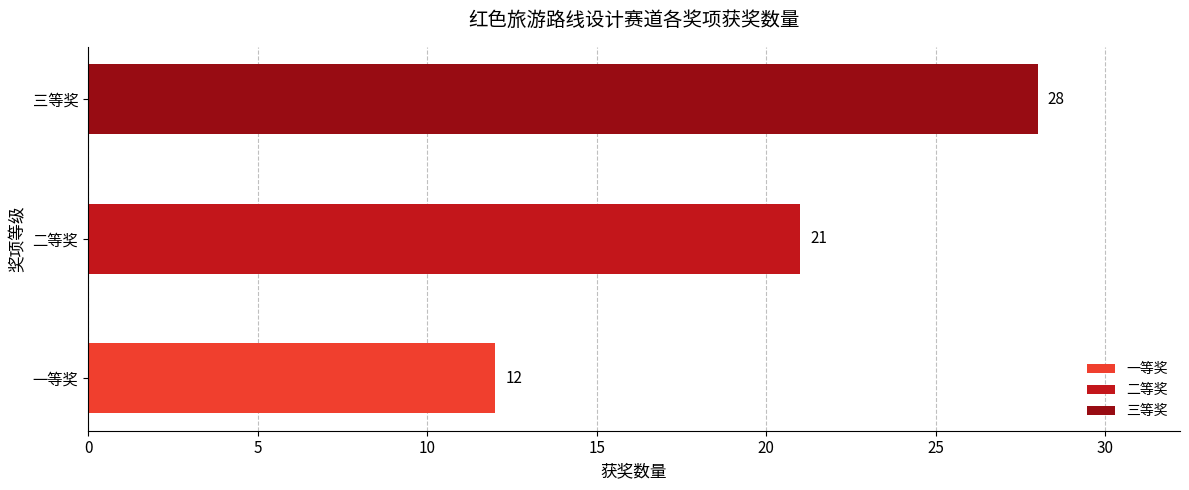

What is the difference between the values at 一等奖 and 二等奖?

9